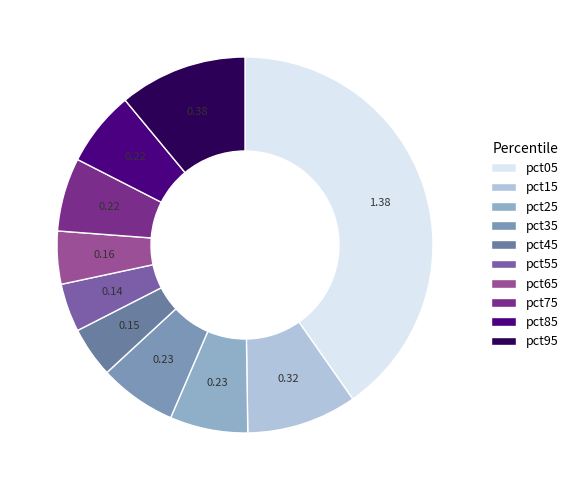

What portion of the pie excludes pct75?

93.7%